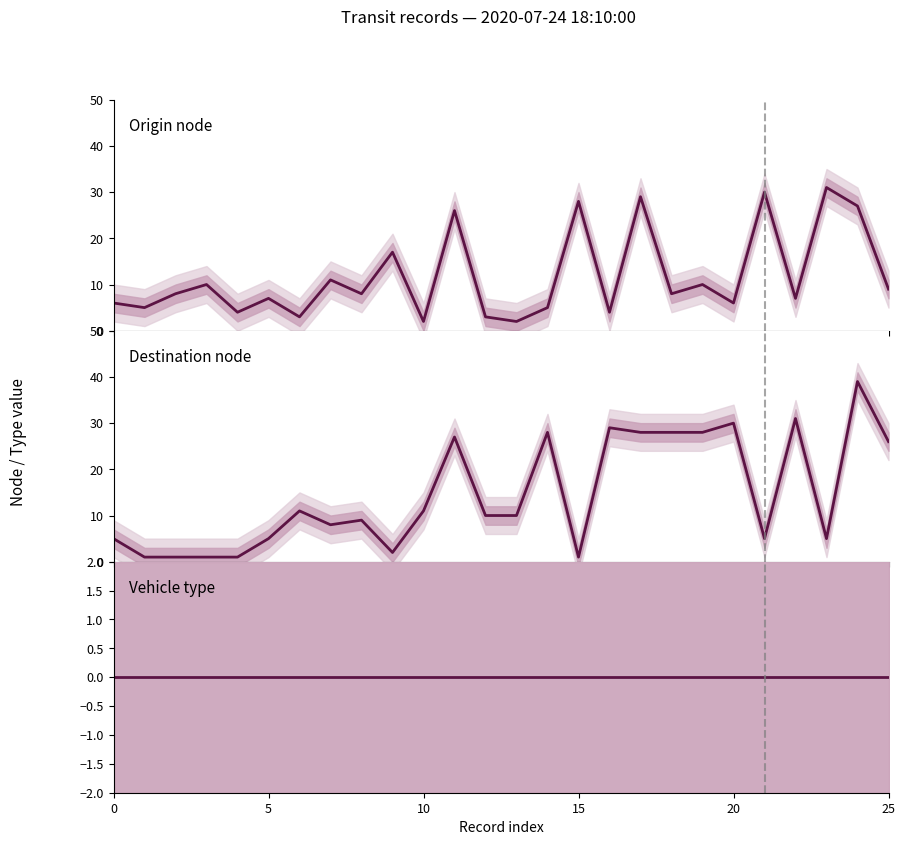

Which series has the largest total across all categories?

Destination node